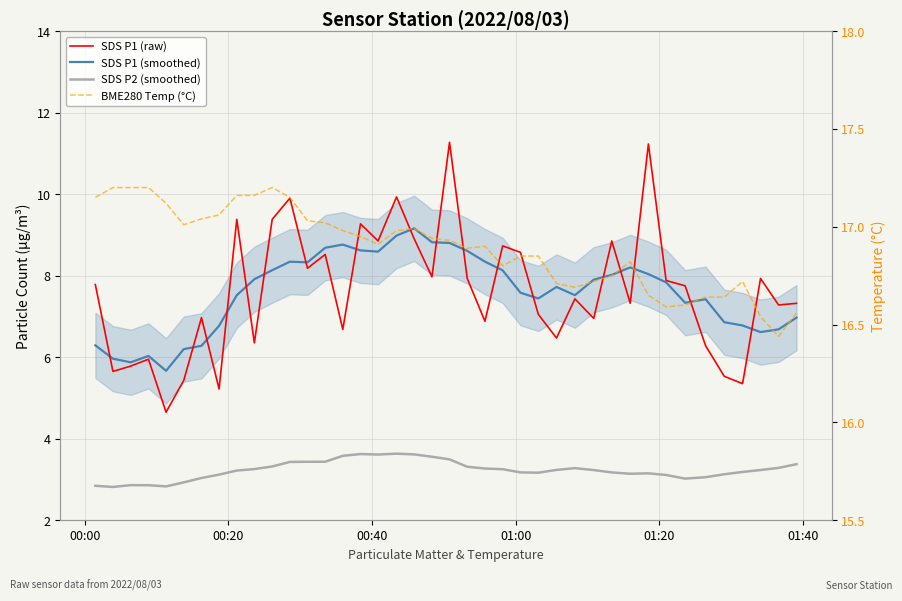

What are all the series names shown in the legend?

SDS P1 (raw), SDS P1 (smoothed), SDS P2 (smoothed), BME280 Temp (°C)